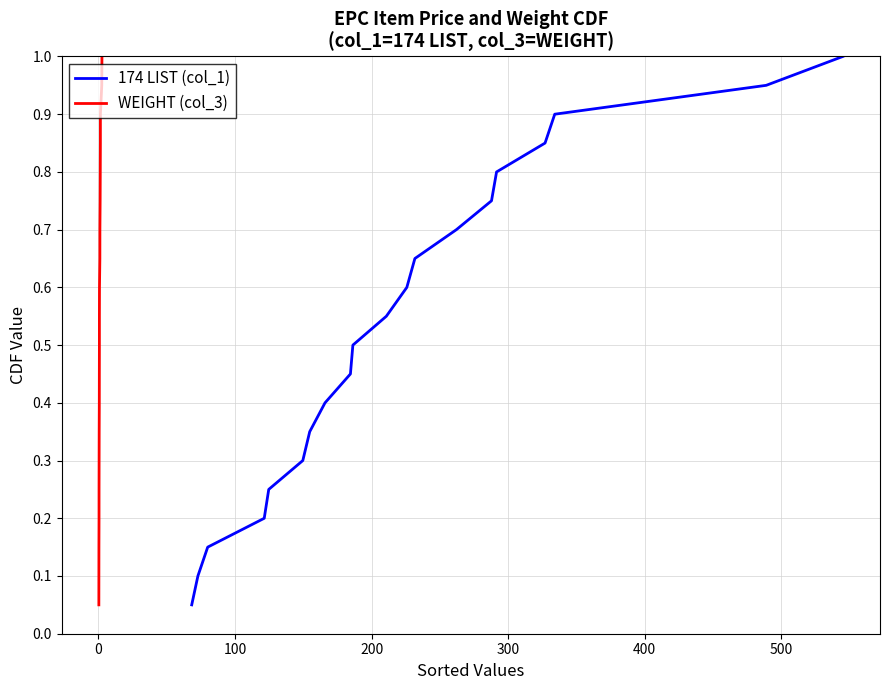

Reading right to left, list all the values displayed in this chart.

174 LIST (col_1): 1.0	0.9	0.9	0.8	0.8	0.8	0.7	0.7	0.6	0.6	0.5	0.5	0.4	0.3	0.3	0.2	0.2	0.1	0.1	0.1
WEIGHT (col_3): 1.0	0.9	0.9	0.8	0.8	0.8	0.7	0.7	0.6	0.6	0.5	0.5	0.4	0.3	0.3	0.2	0.2	0.1	0.1	0.1